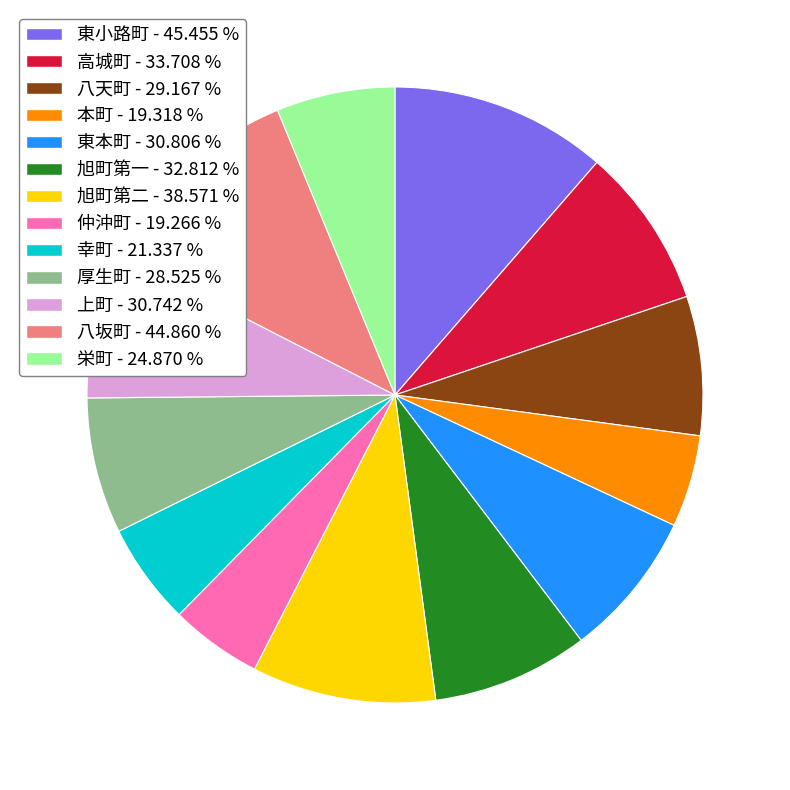

Is there any slice that represents more than half of the pie?

No